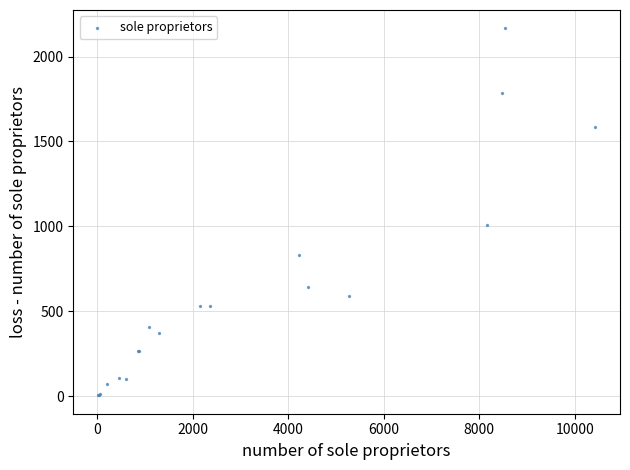

What Y value in the scatter plot is closest to 1085?

1008